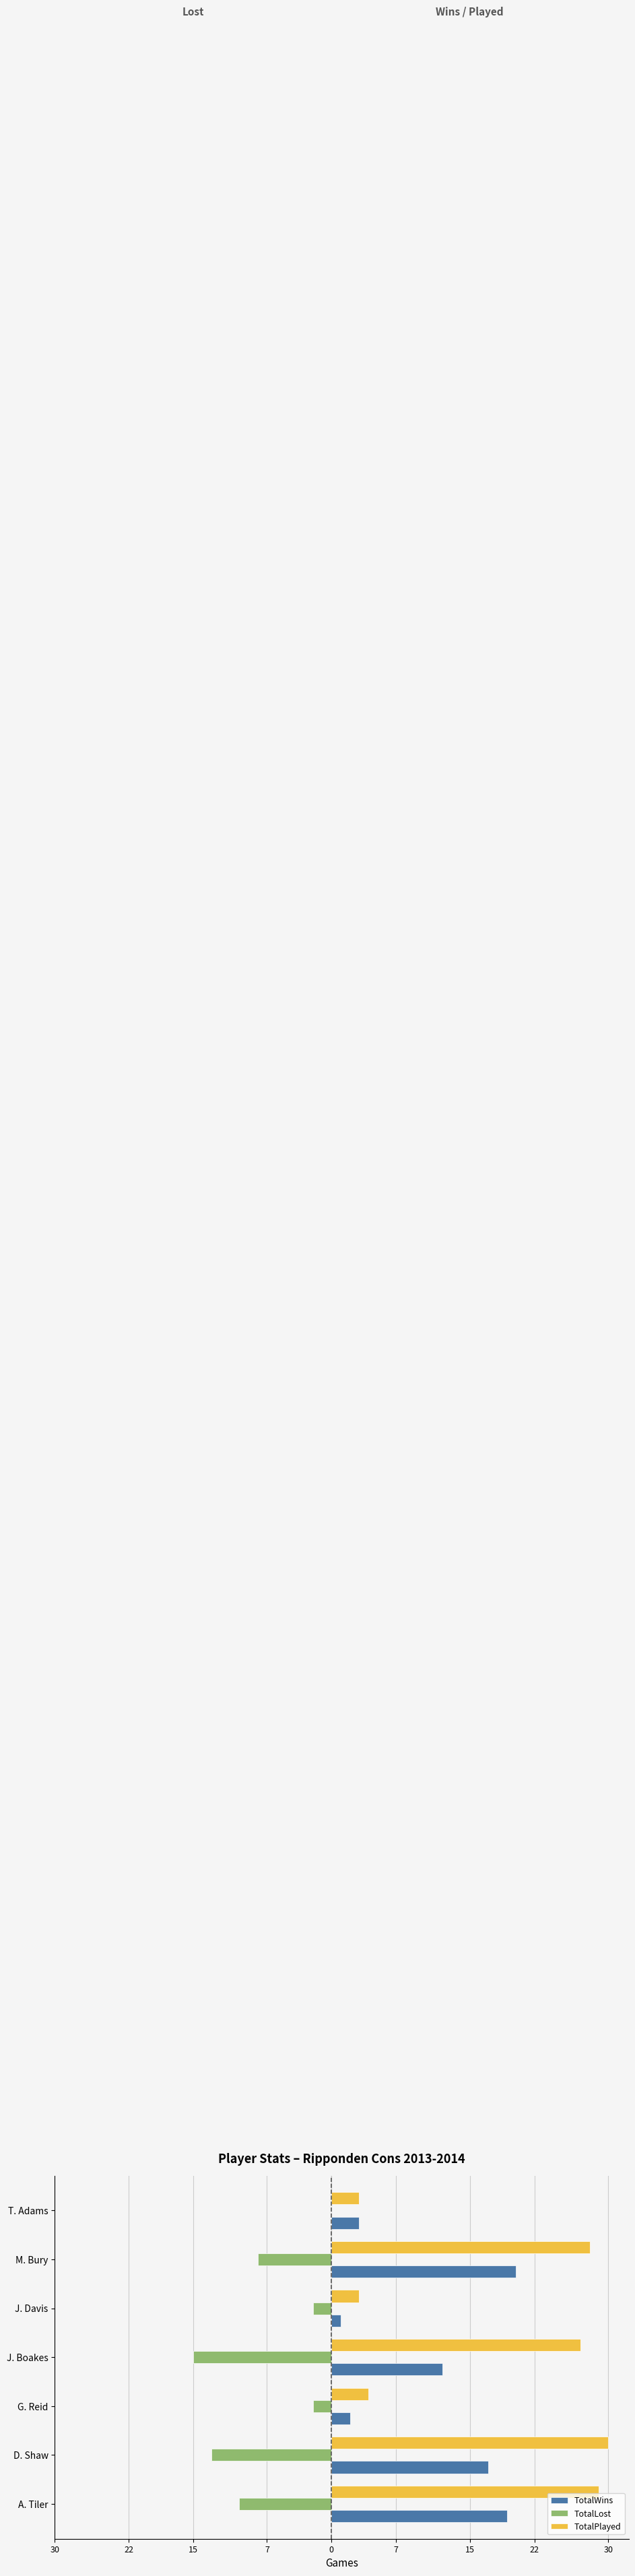

What are all the series names shown in the legend?

TotalWins, TotalLost, TotalPlayed